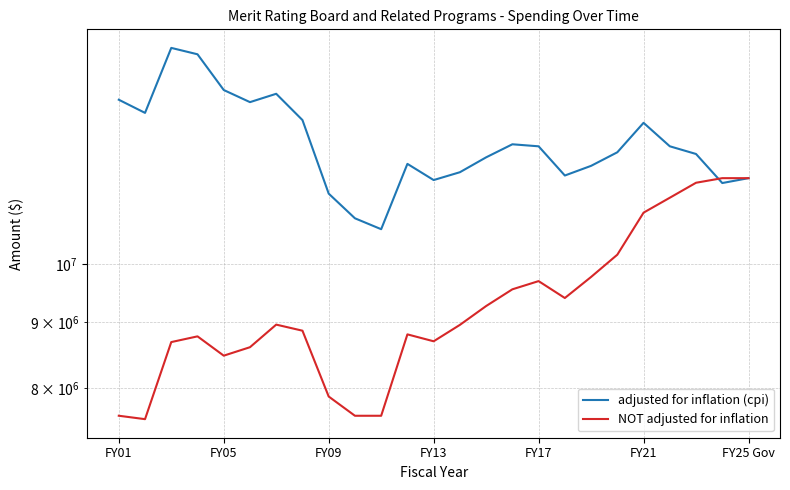

Where is the first local minimum for NOT adjusted for inflation?

FY05